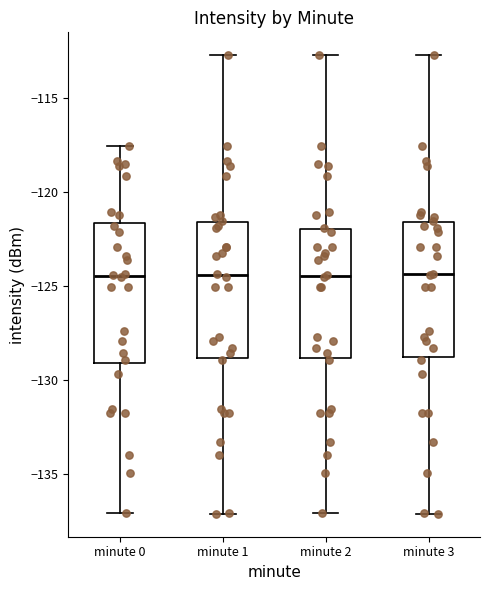

Reading left to right, transcribe this box plot: for each box, give where its median line is, the range the box spans, and where its two whiskers end, as read against the y-axis. The values are not printed on the chart, so give them approximately, as read against the axis.

minute 0: median -124.5, box -129.0 to -121.5, whiskers -137.0 to -117.5
minute 1: median -124.5, box -129.0 to -121.5, whiskers -137.0 to -112.5
minute 2: median -124.5, box -129.0 to -122.0, whiskers -137.0 to -112.5
minute 3: median -124.5, box -129.0 to -121.5, whiskers -137.0 to -112.5